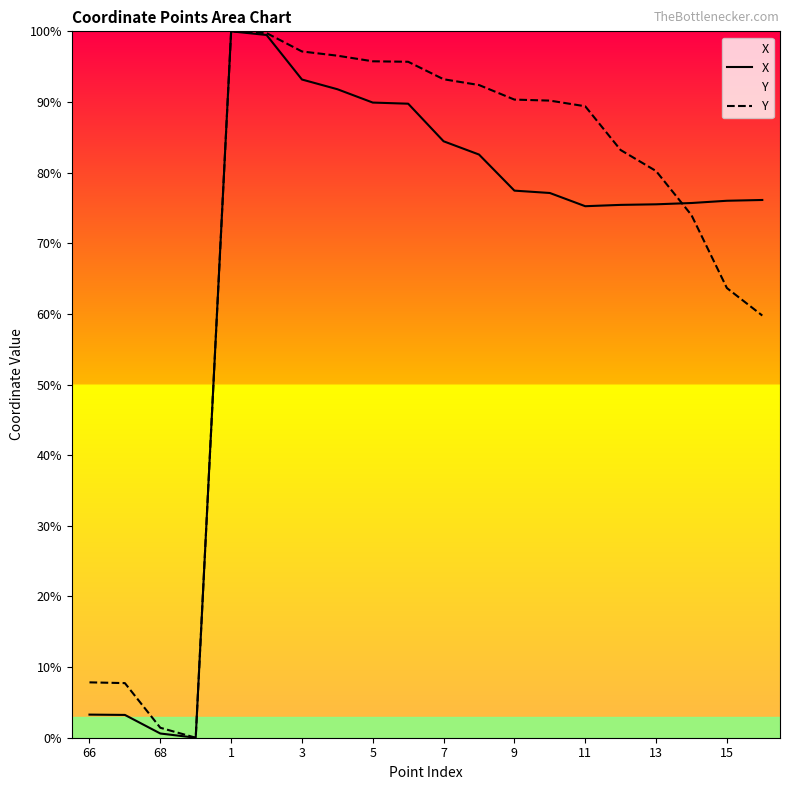

How many series are shown in this chart?

2